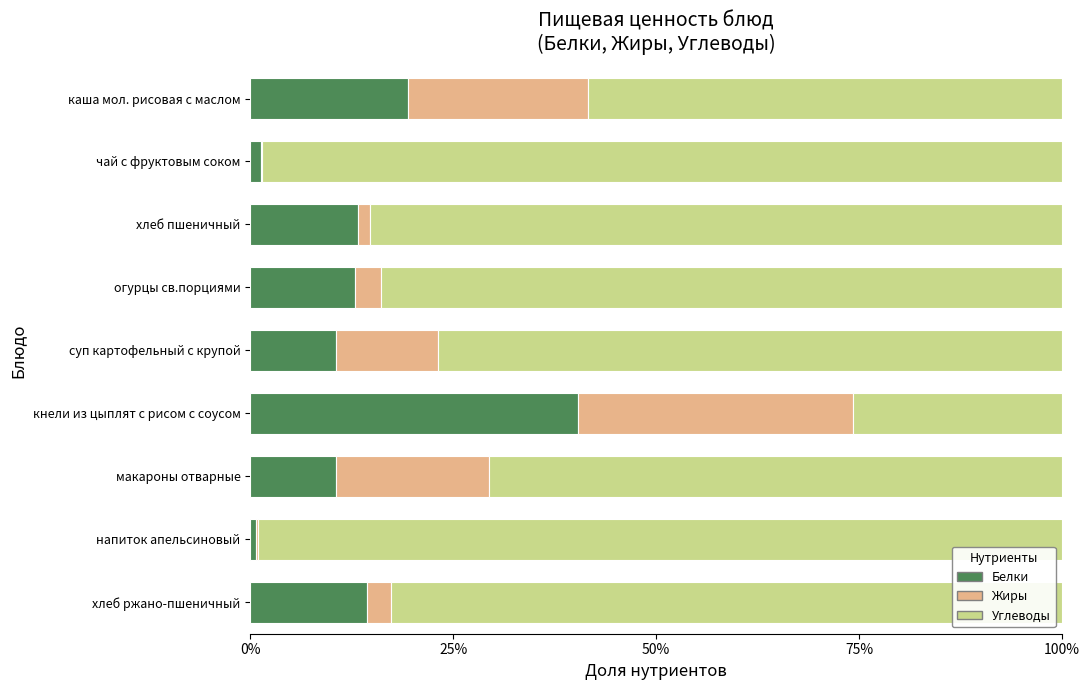

Which category has the highest value in the Белки series?

кнели из цыплят с рисом с соусом